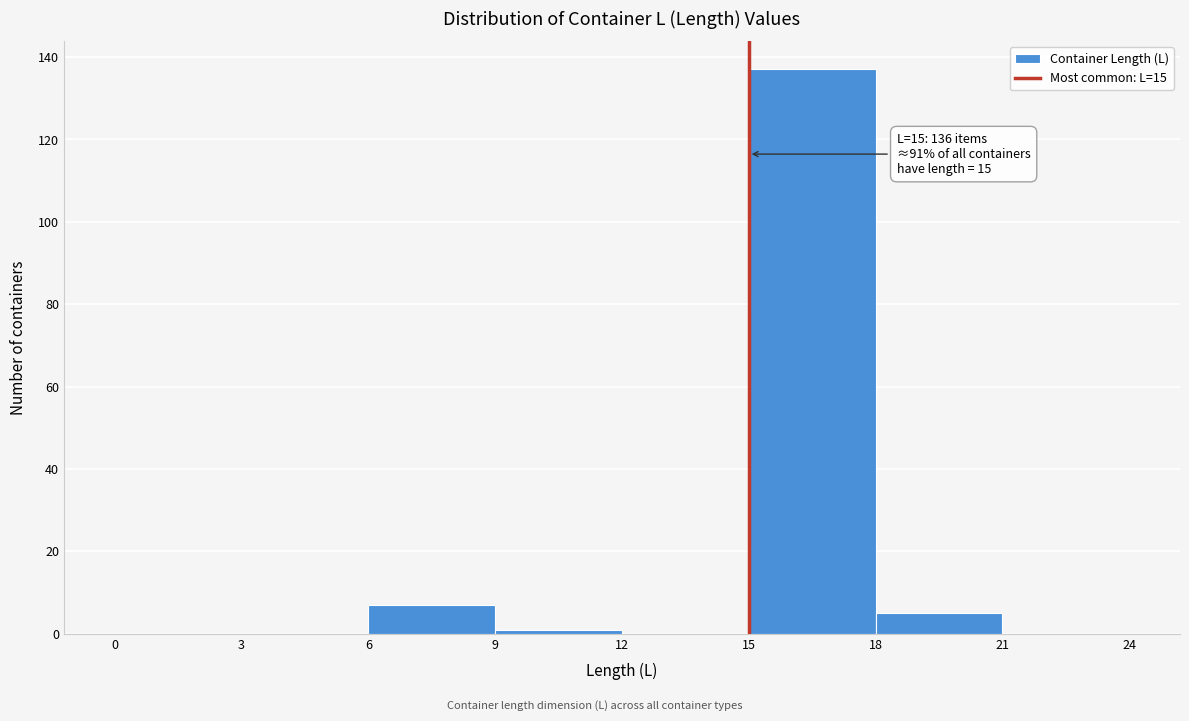

Over which range of the x-axis is the bar tallest?

15 to 18